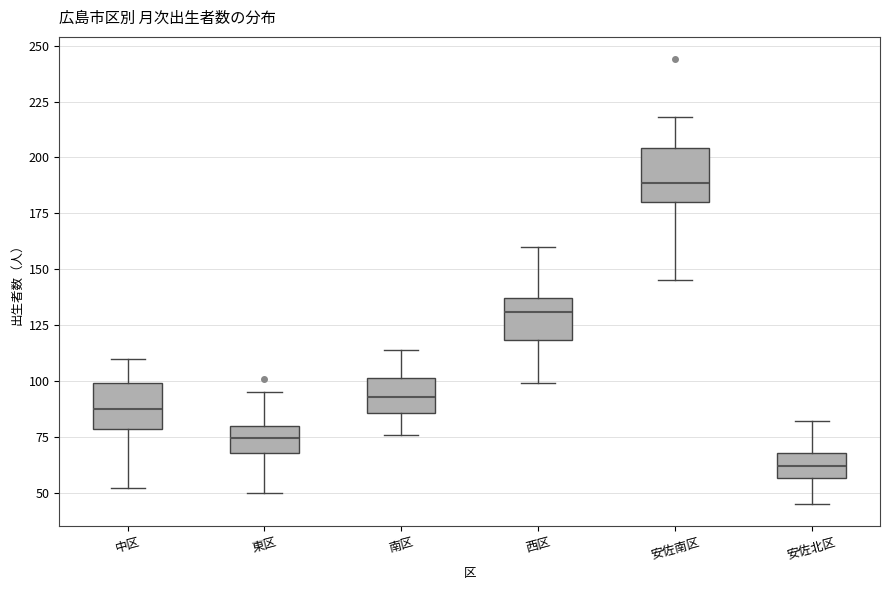

Where is the upper edge of the box for 安佐南区 on the y-axis? The values are not printed on the chart, so give them approximately, as read against the axis.

205